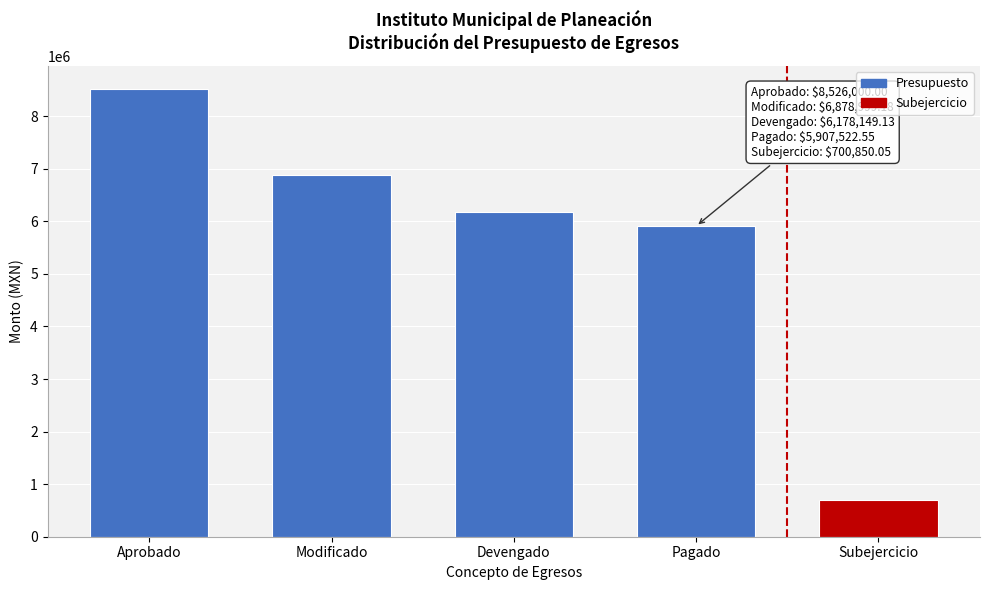

Rank the categories by value from lowest to highest.

Subejercicio, Pagado, Devengado, Modificado, Aprobado